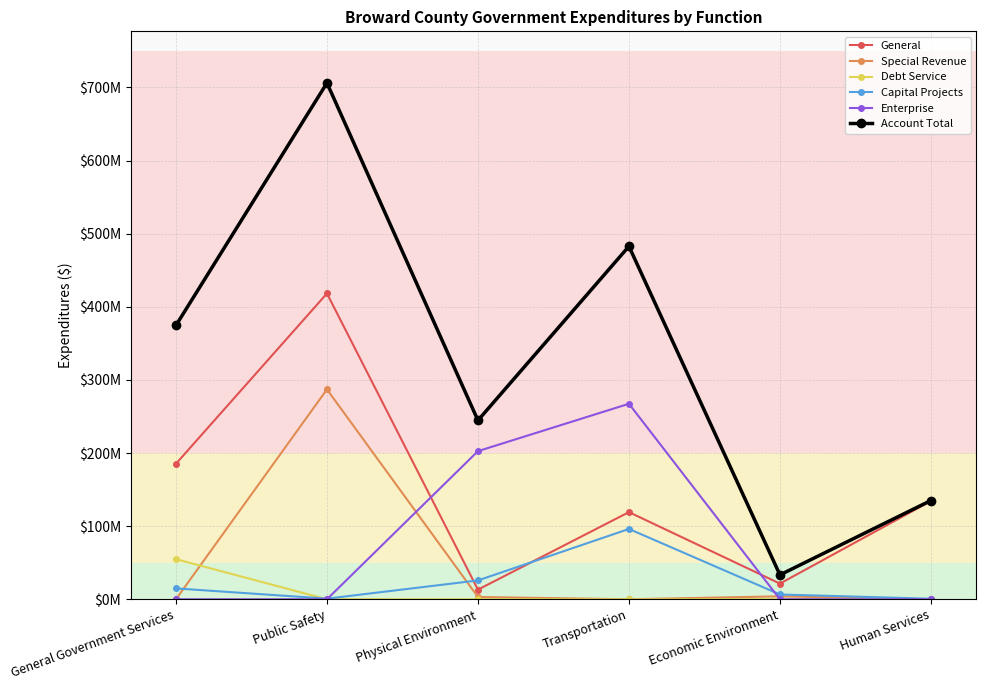

What is the lowest value of the Account Total series?

33363000